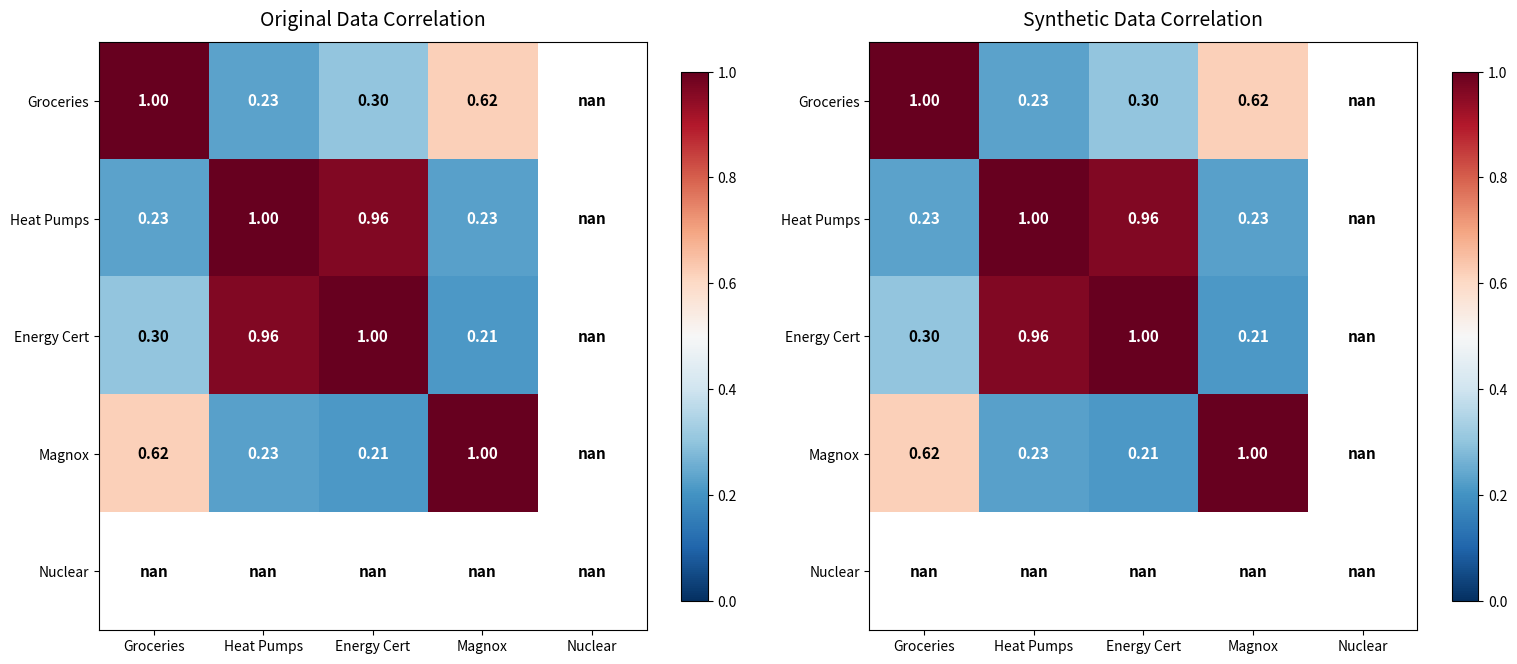

Count the number of categories in the chart.

5